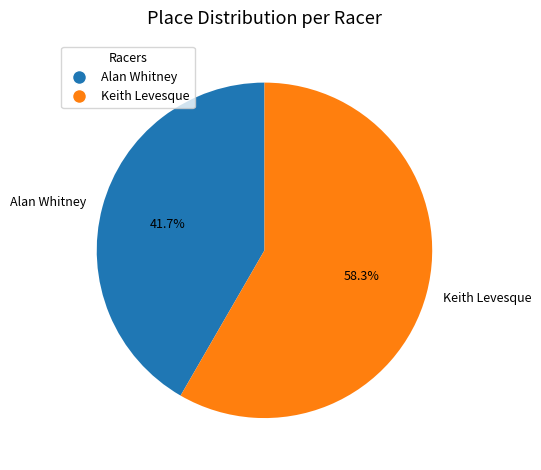

How many segments does this pie chart have?

2